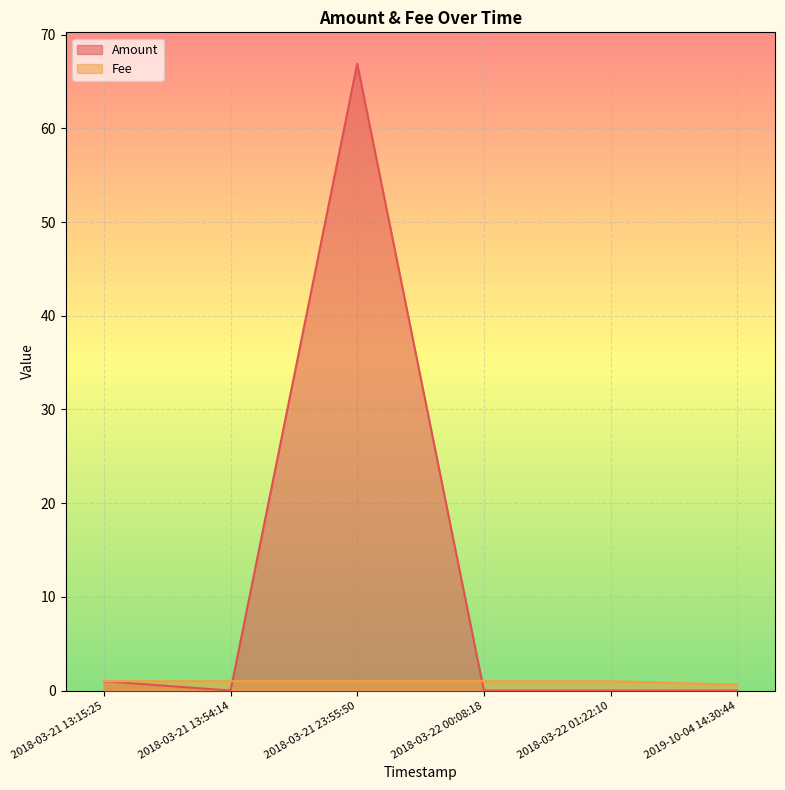

The Amount series shows 1.0 at 2018-03-21 13:15:25. True or false?

True